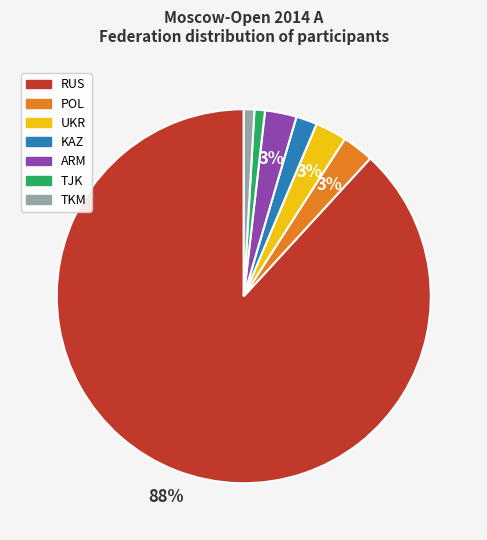

To the nearest percent, what is the average slice percentage?

14%